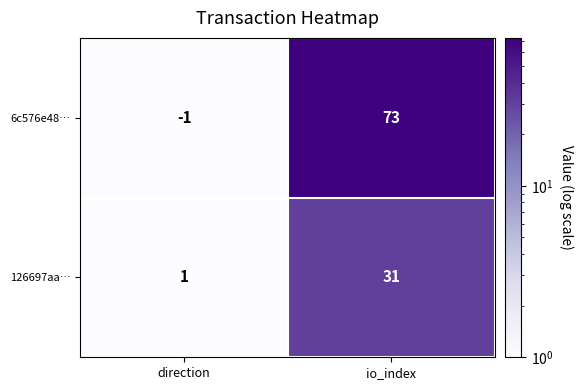

At direction, list the series in order from smallest to largest.

6c576e48…, 126697aa…